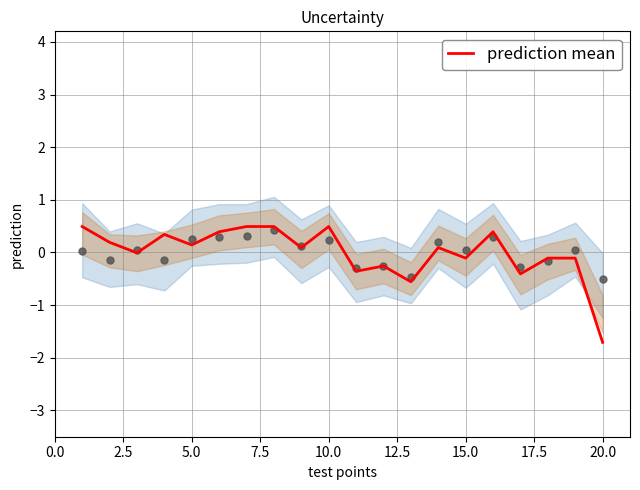

Which category has the lowest value in the prediction mean series?

20.0